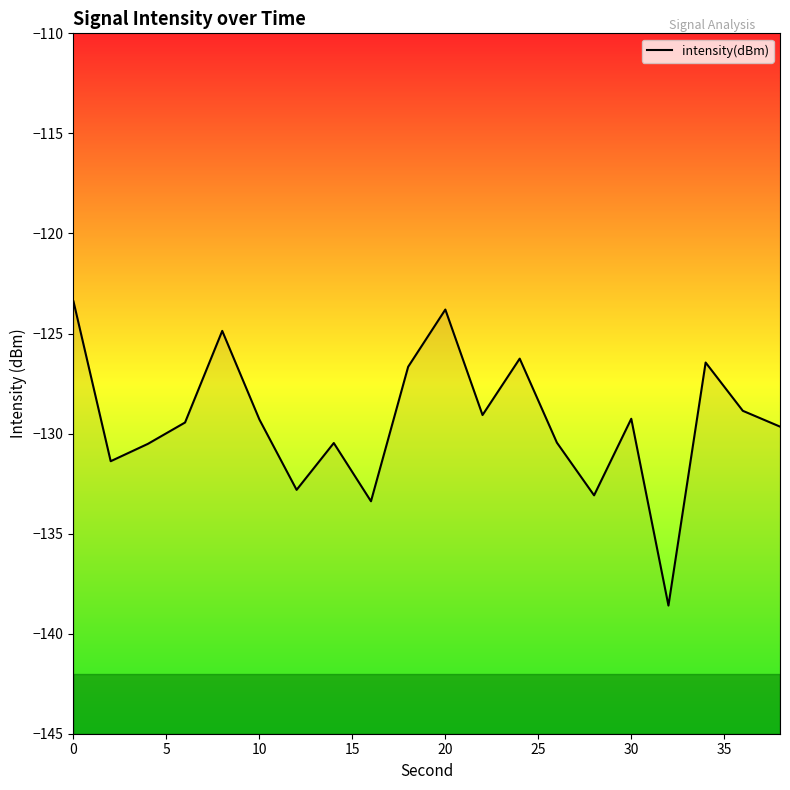

What is the maximum value shown in the chart?

-123.4